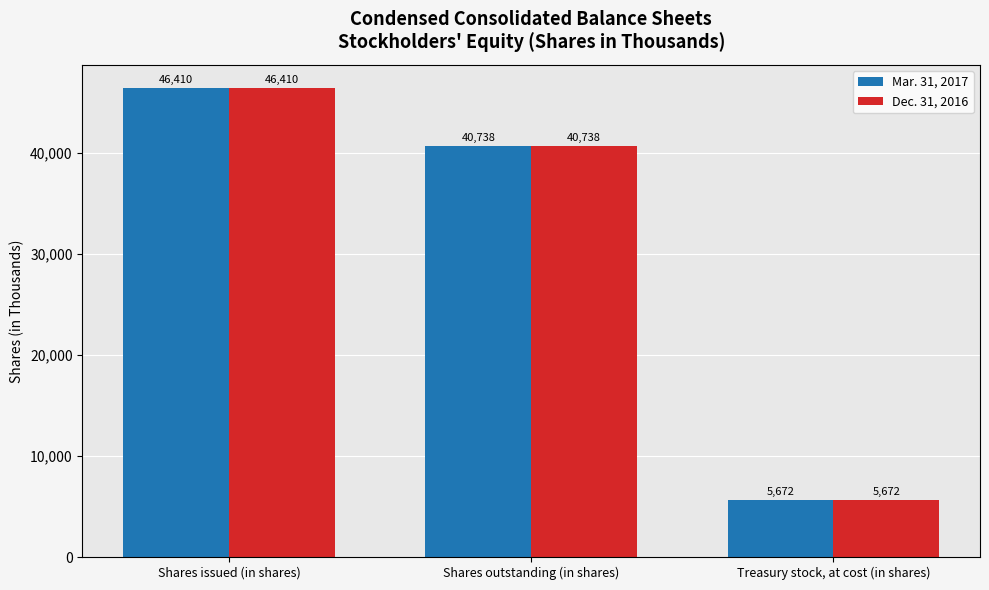

The value of Dec. 31, 2016 at Treasury stock, at cost (in shares) is 1282. True or false?

False